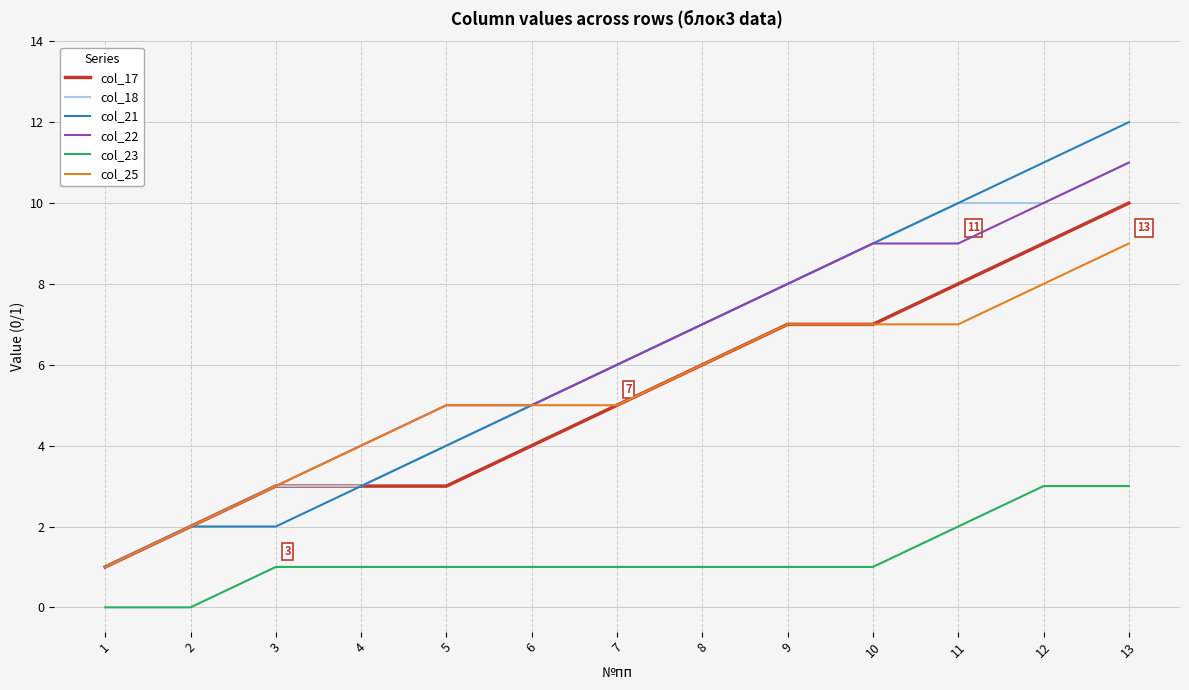

What is the sum of all col_18 values?

79